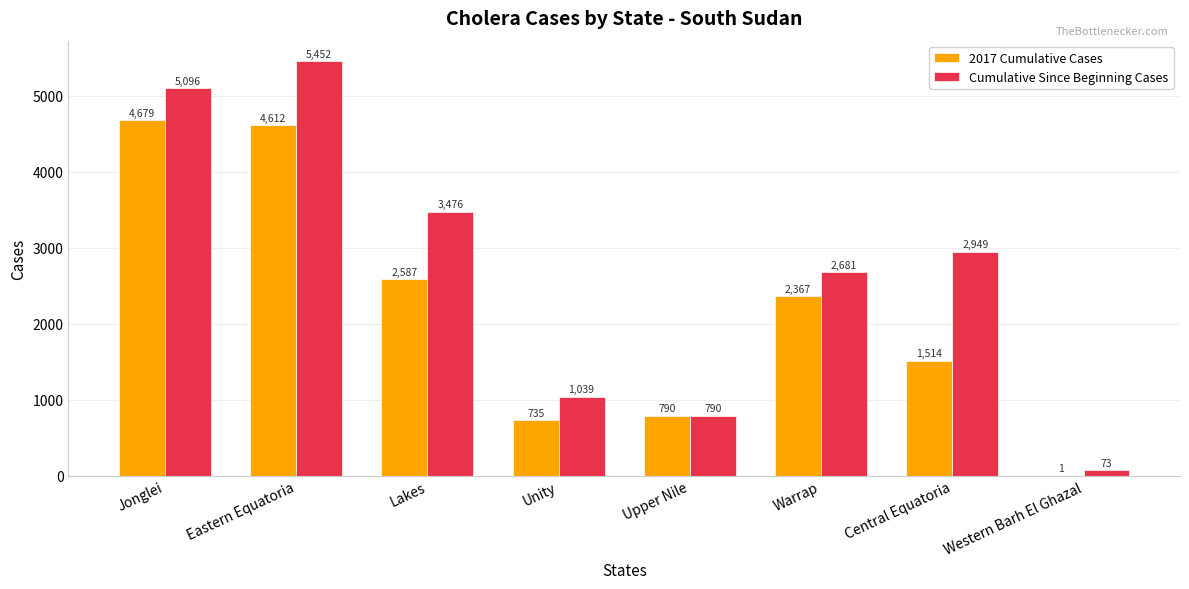

At which category is the sum across all series the highest?

Eastern Equatoria